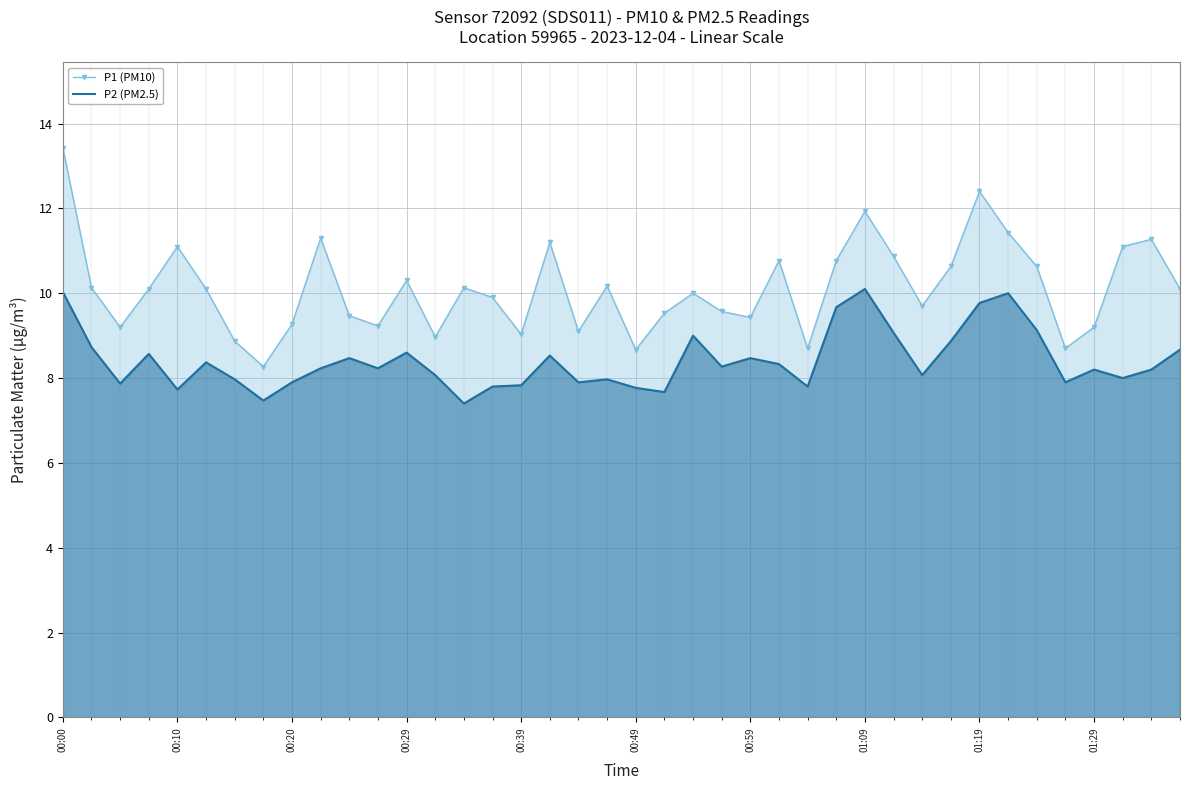

What is the difference between the P1 (PM10) values at 15 and 25?

0.9